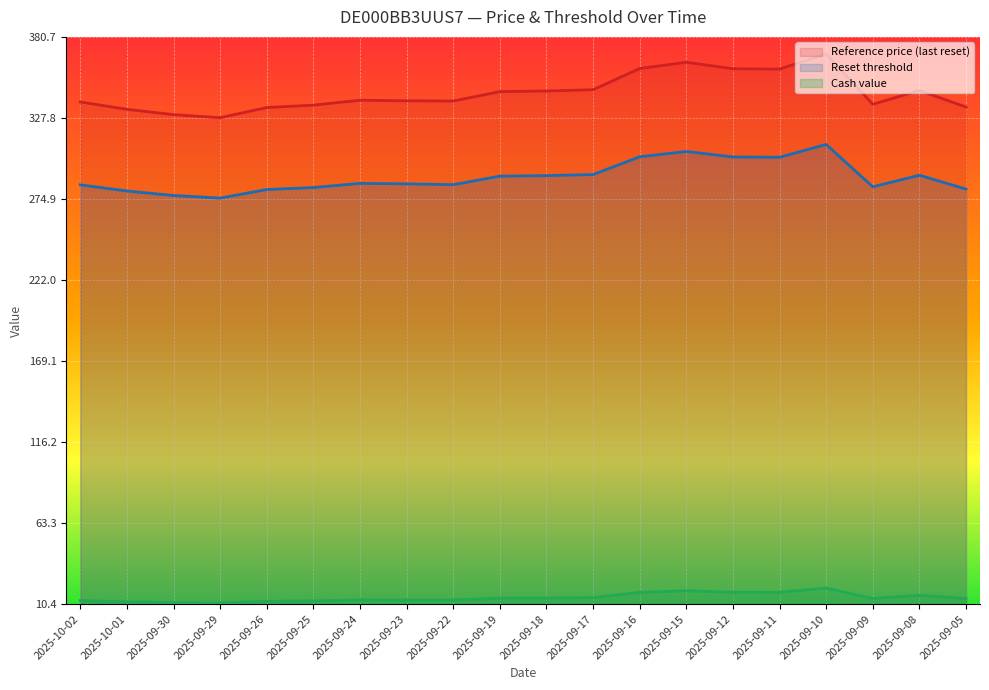

What is the difference between the maximum and minimum values in the Reset threshold series?

35.0